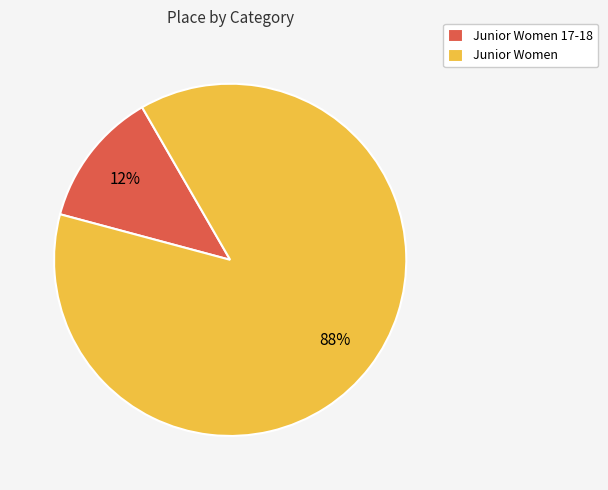

Which slice represents more than half of the pie?

Junior Women